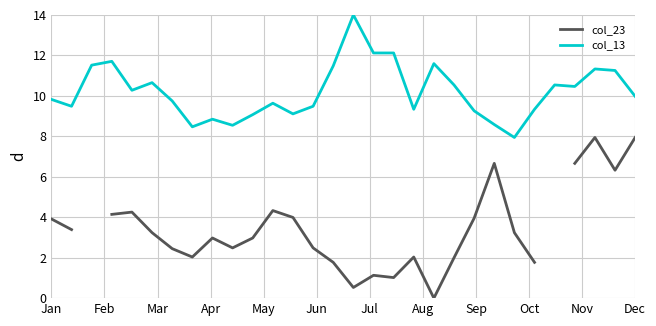

What is the minimum value for col_13?

7.9